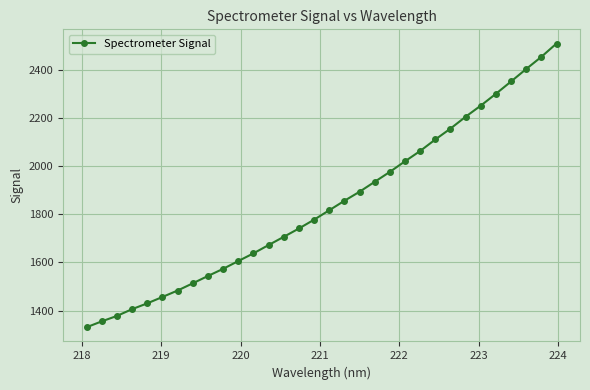

What is the value of the 25th point from the left?

2155.9